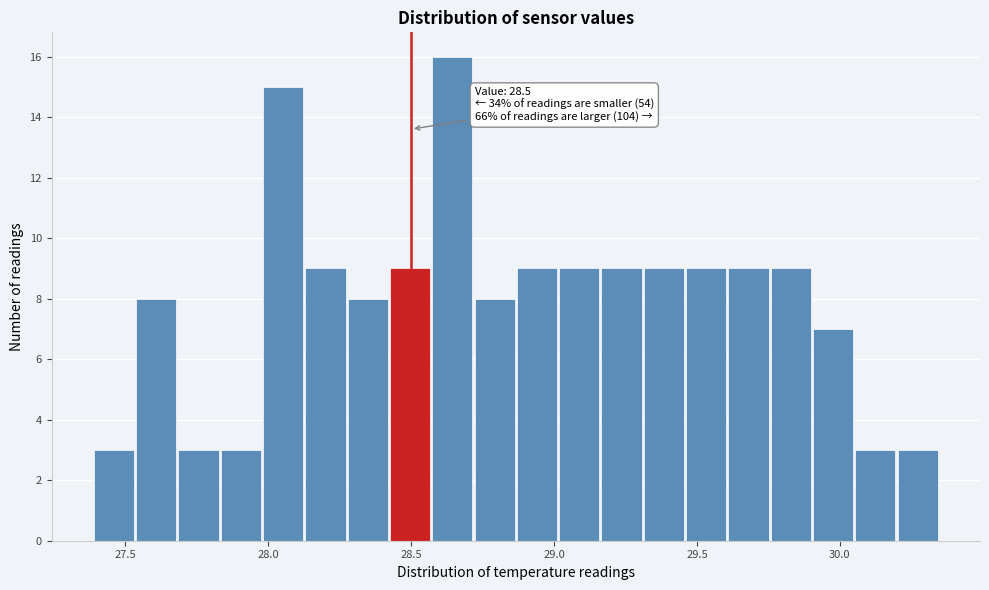

Read against the x-axis, roughly where is the centre of the tallest bar?

28.65